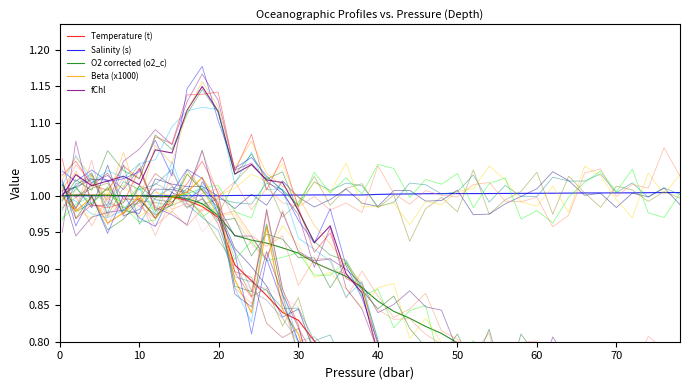

The s series shows 1.5 at 40. True or false?

False